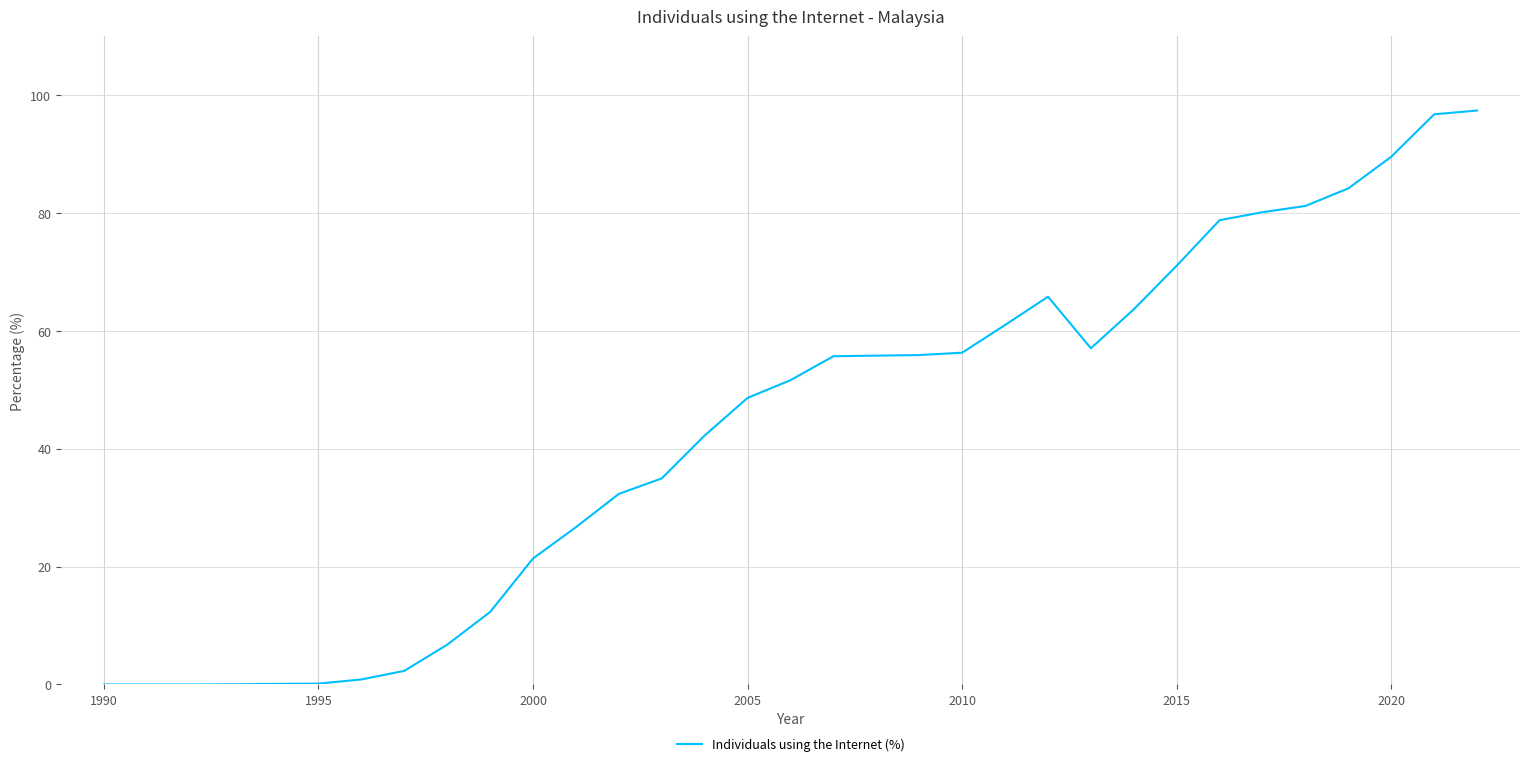

What is the greatest value displayed?

97.4